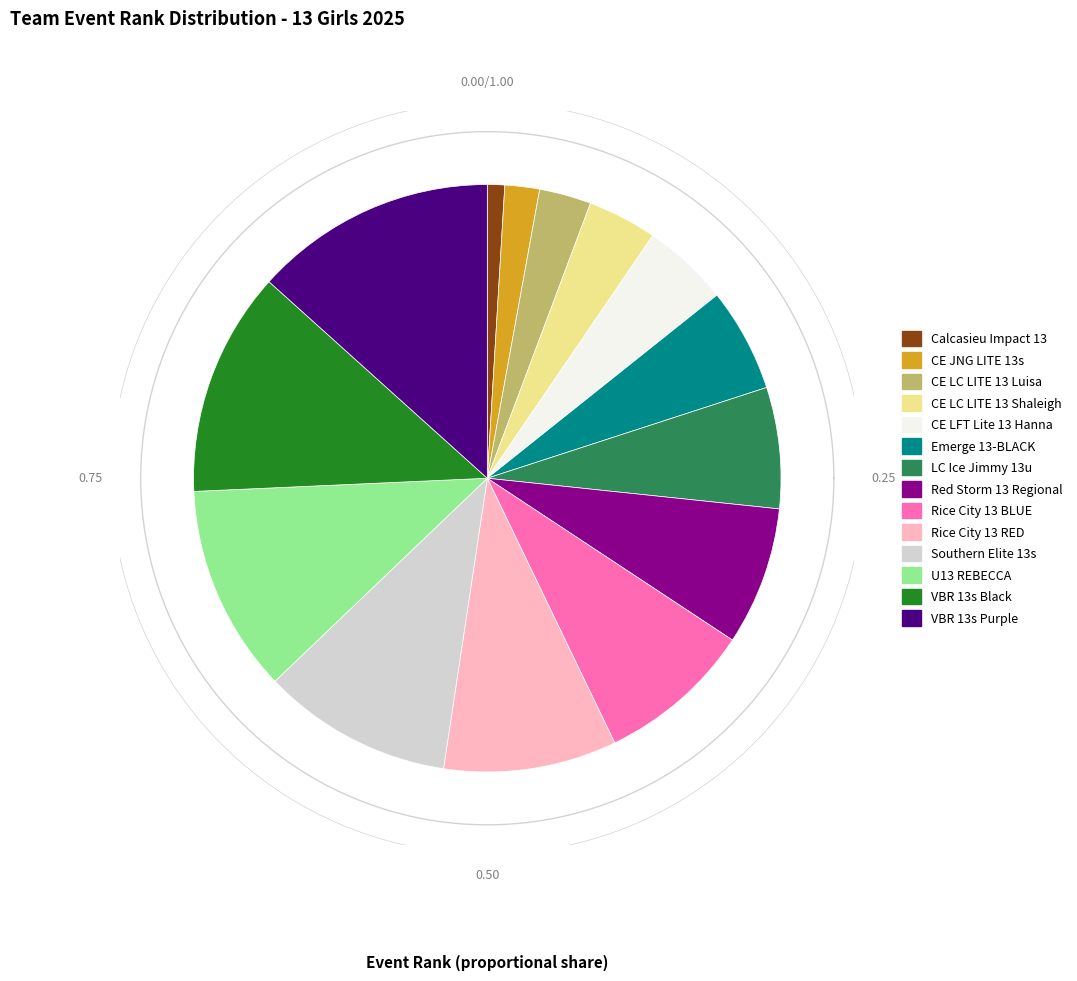

To the nearest percent, what is the average slice percentage?

7%